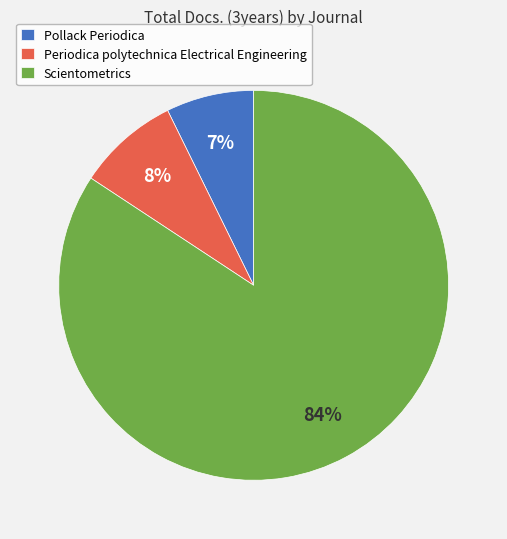

To the nearest percent, what portion does Pollack Periodica represent?

7%